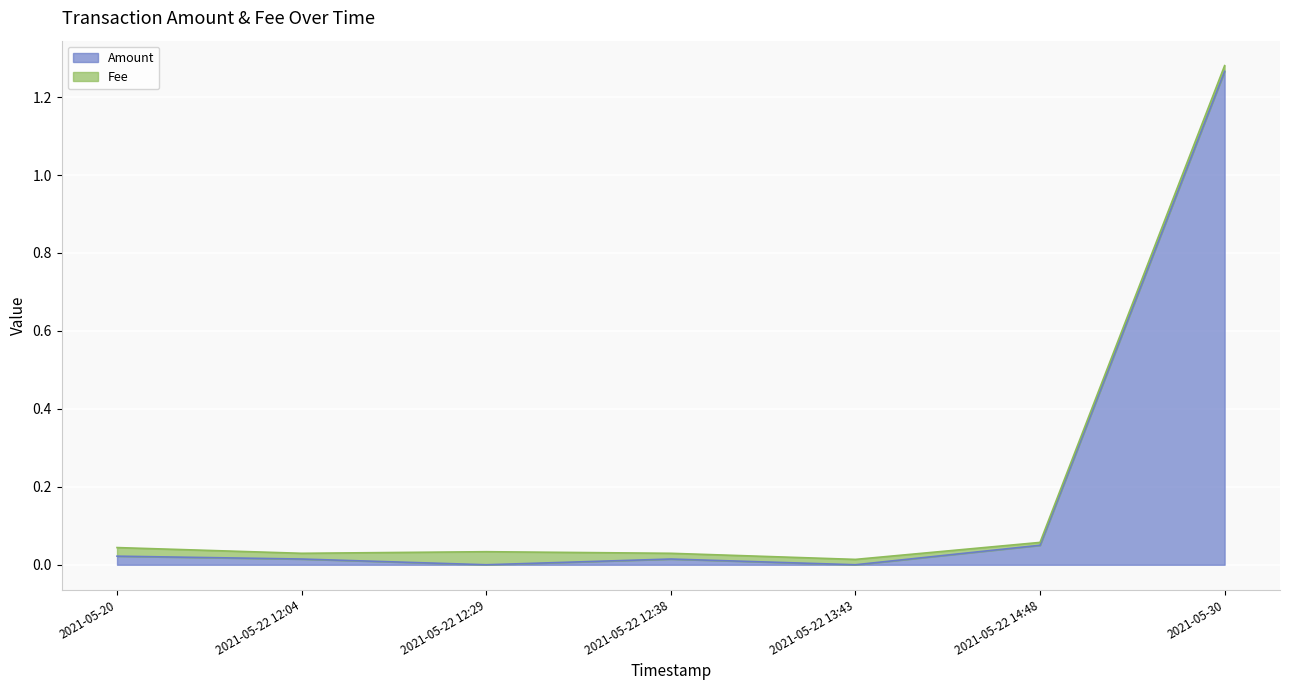

Rank the categories by value from highest to lowest.

2021-05-30, 2021-05-22 14:48, 2021-05-20, 2021-05-22 12:04, 2021-05-22 12:38, 2021-05-22 12:29, 2021-05-22 13:43